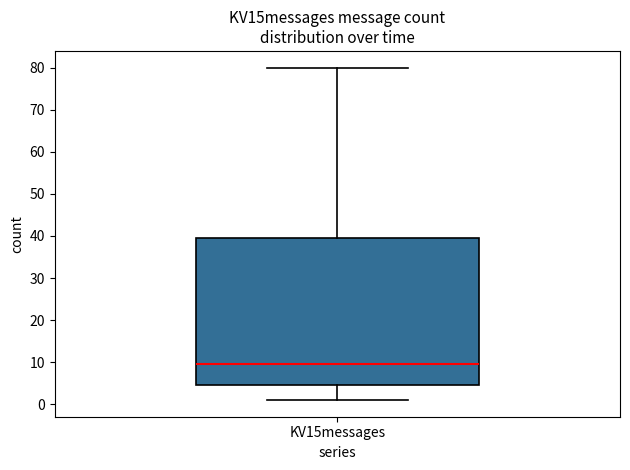

Read this box plot against the y-axis: the position of the median line, the range covered by the box, and the ends of both whiskers. The values are not printed on the chart, so give them approximately, as read against the axis.

median 10, box 5 to 40, whiskers 1 to 80